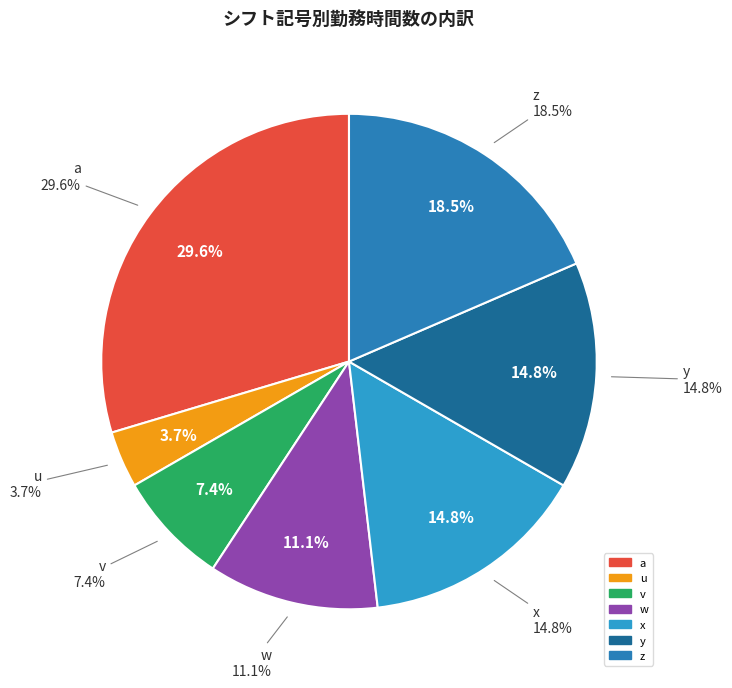

What is the change in value from u to y?

+3